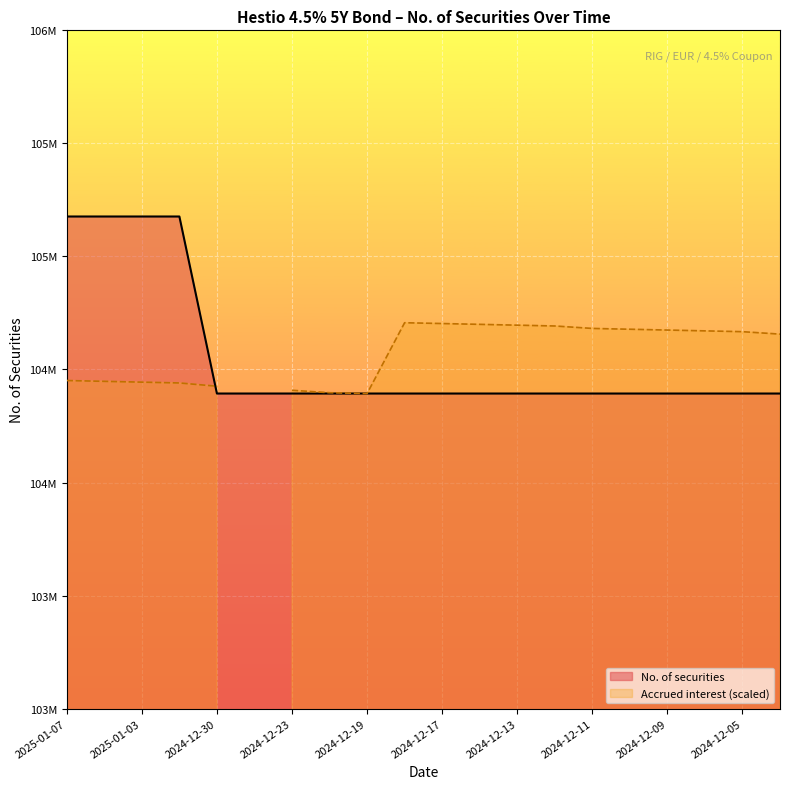

What is the smallest value displayed?

104393570